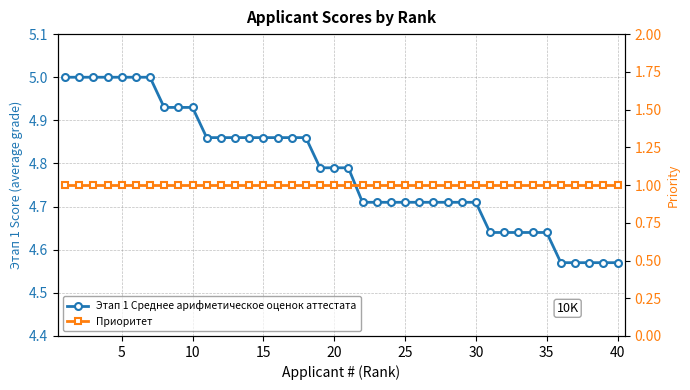

Which series has the largest range (max minus min)?

Этап 1 Среднее арифметическое оценок аттестата